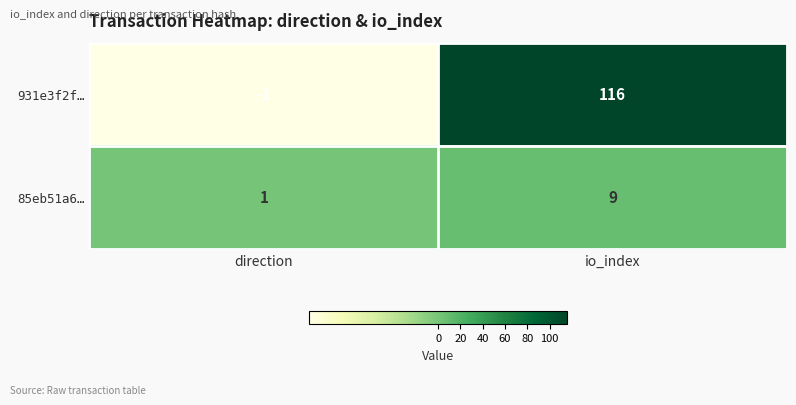

What is the minimum value shown in the chart?

-1